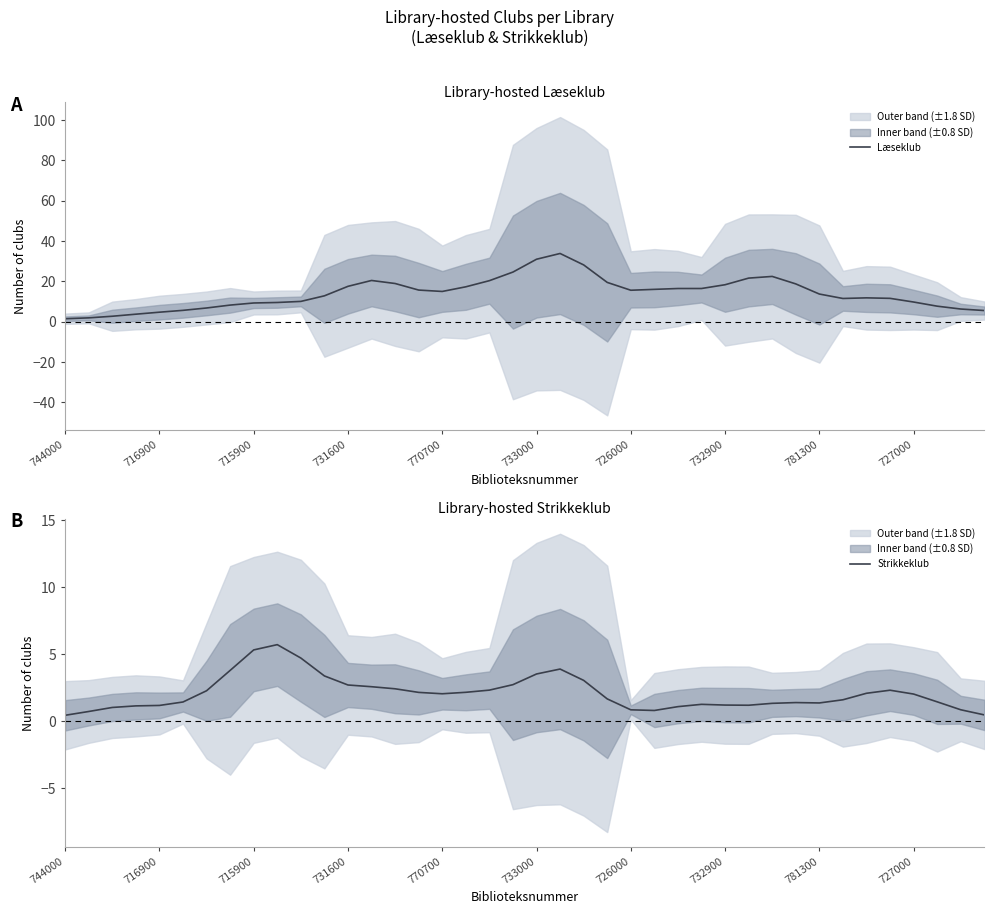

At which label does Strikkeklub reach its minimum?

744000